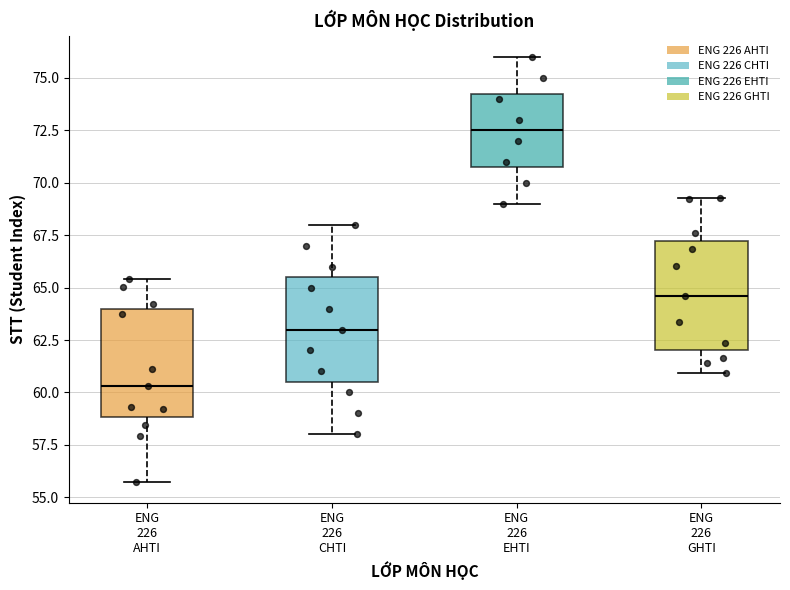

Which box has the lowest median line?

ENG 226 AHTI